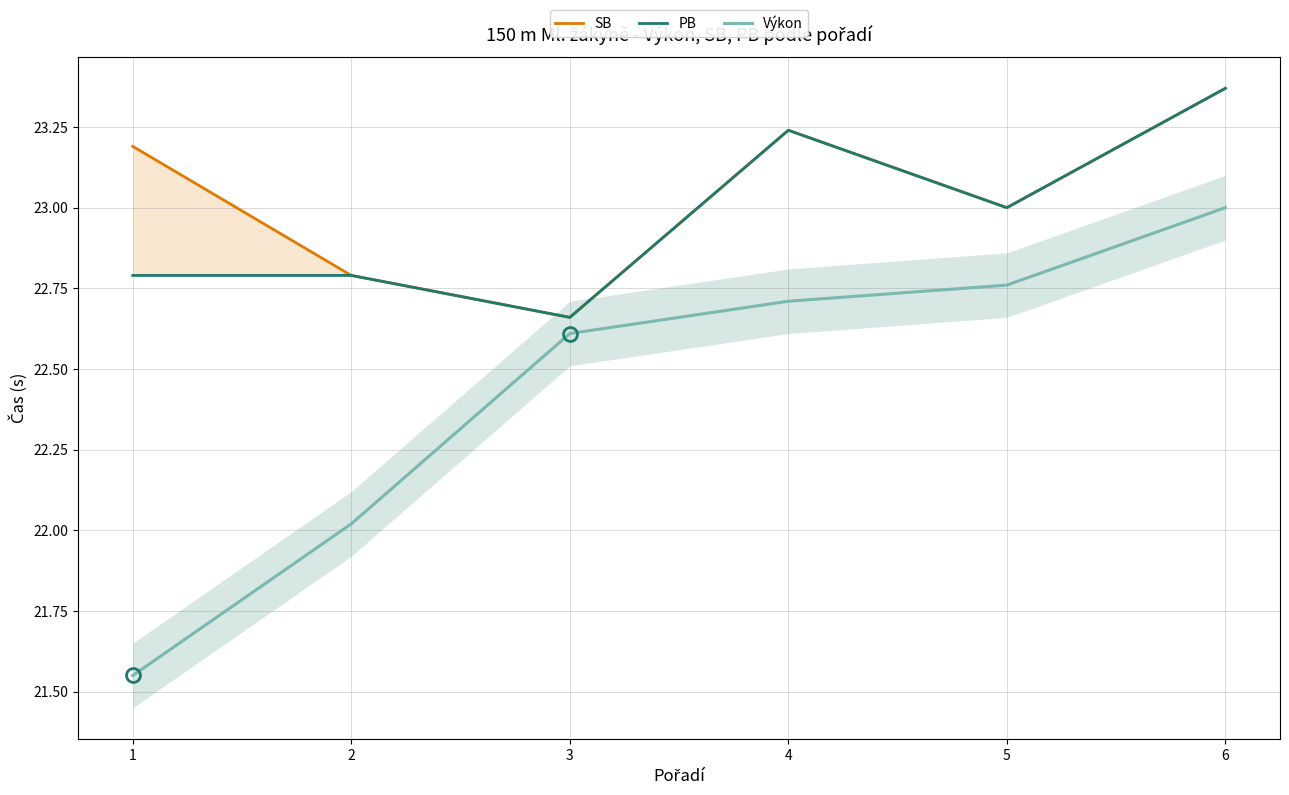

Is this an area chart (filled region under the line)?

No